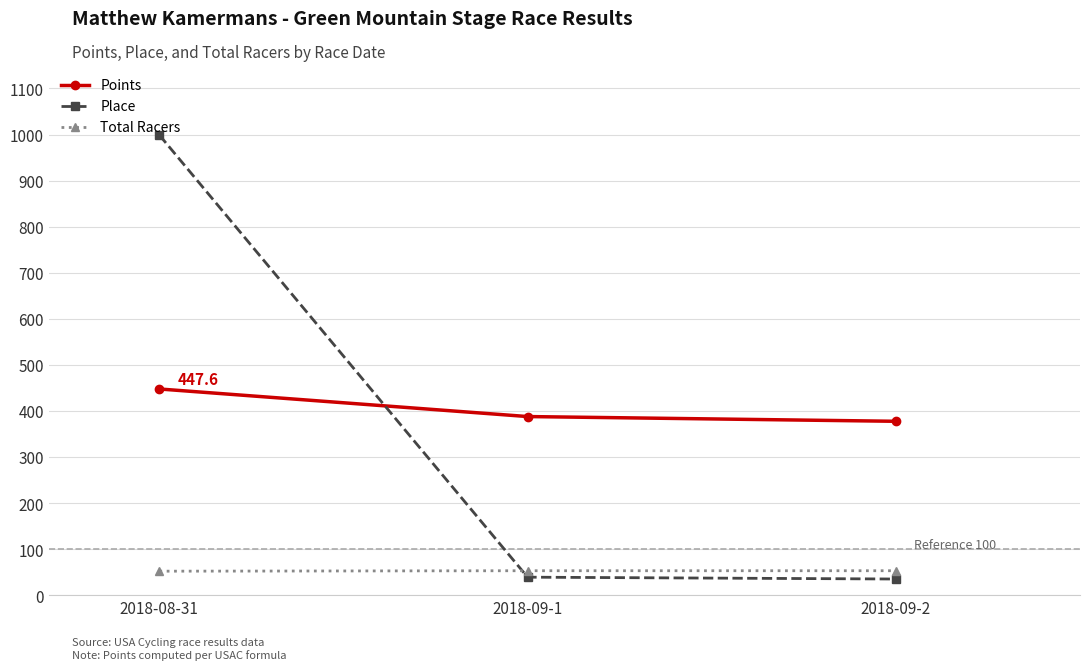

At which category does the chart reach its peak across all series?

2018-08-31